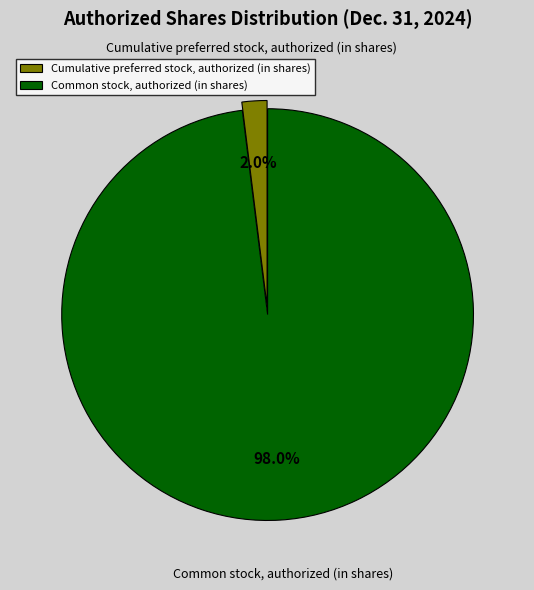

The Cumulative preferred stock, authorized (in shares) slice represents 2% of the pie. True or false?

True